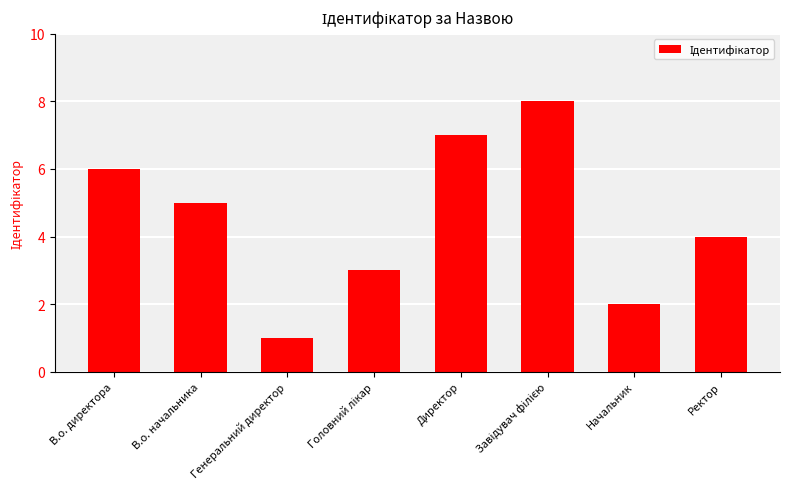

What is the approximate value at В.о. начальника?

5